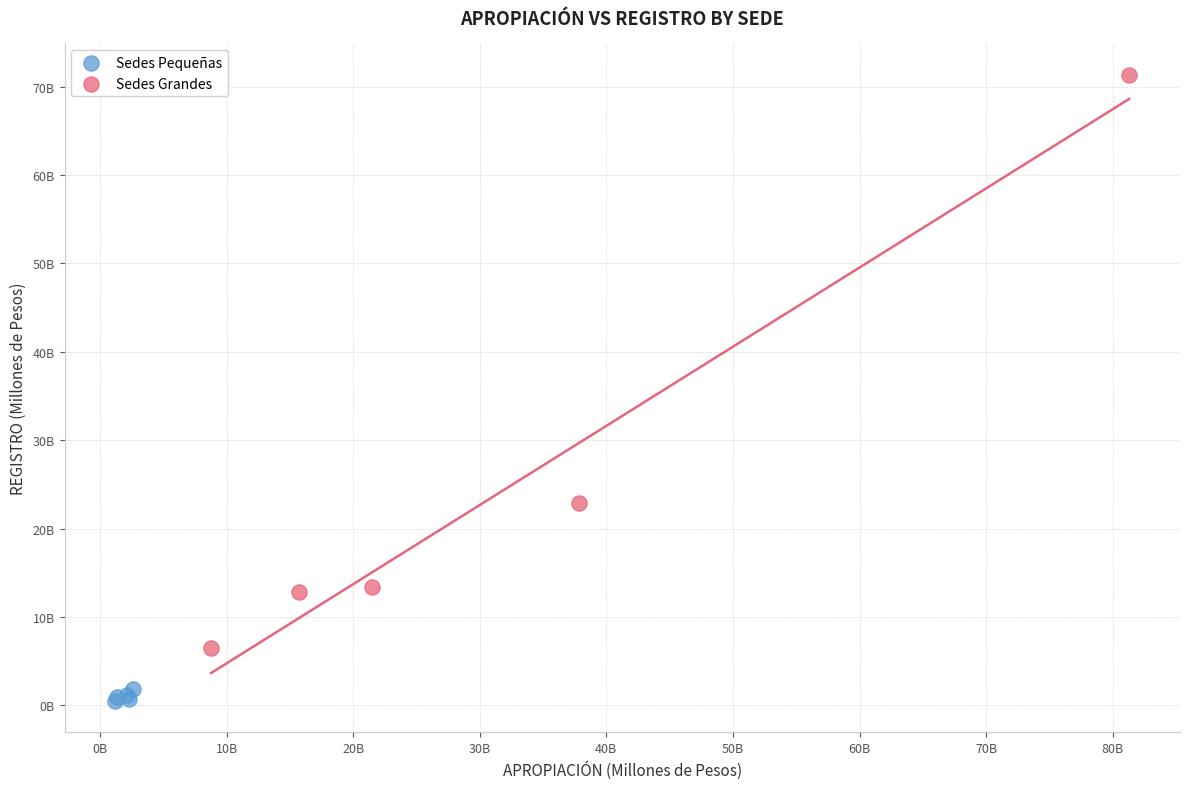

What are all the series names shown in the legend?

Sedes Pequeñas, Sedes Grandes